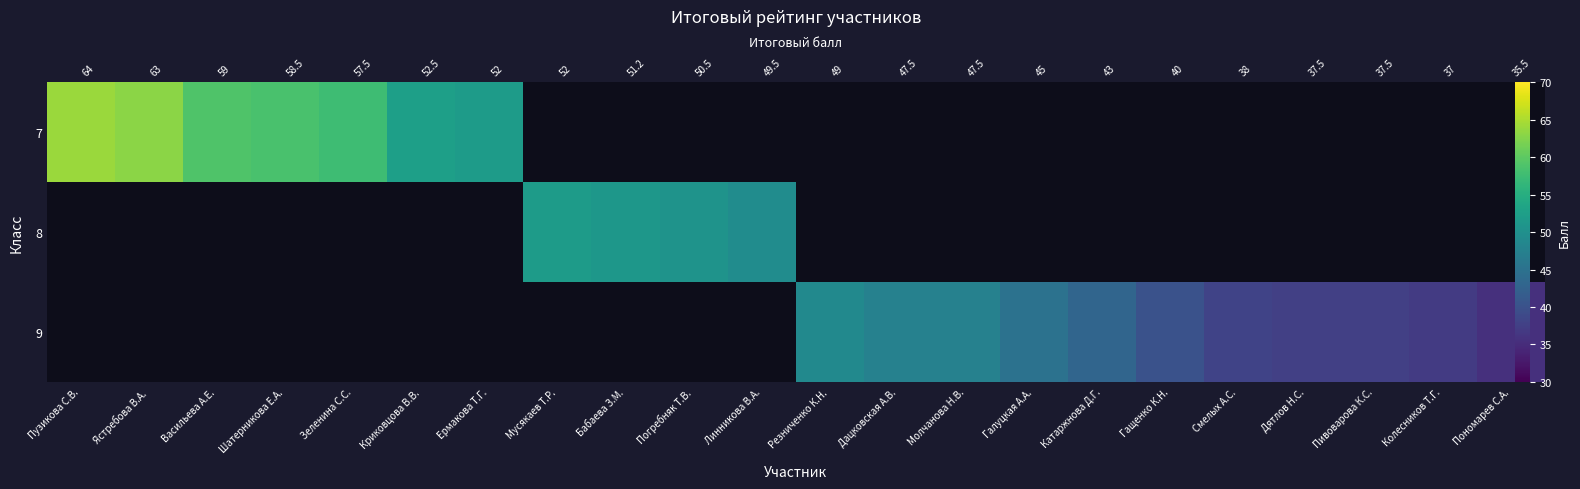

Which label corresponds to the smallest value in the chart?

Пономарев С.А.